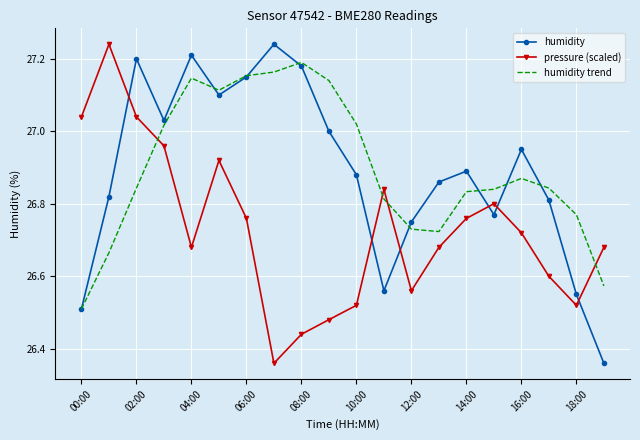

How many intersections are there between pressure (scaled) and humidity?

6